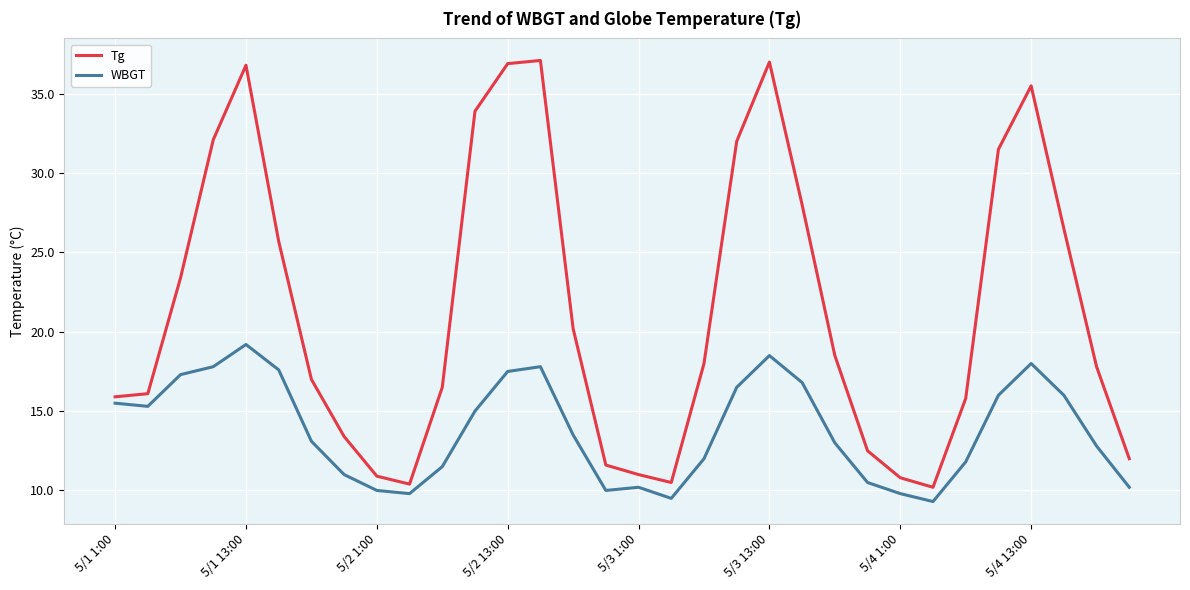

What is the maximum value shown in the chart?

37.1